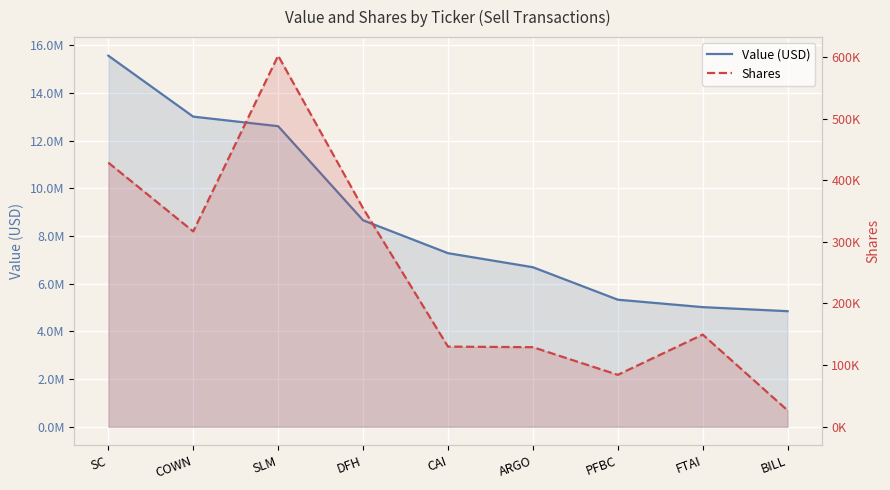

True or false: Shares has more than 1 interior local peaks.

True